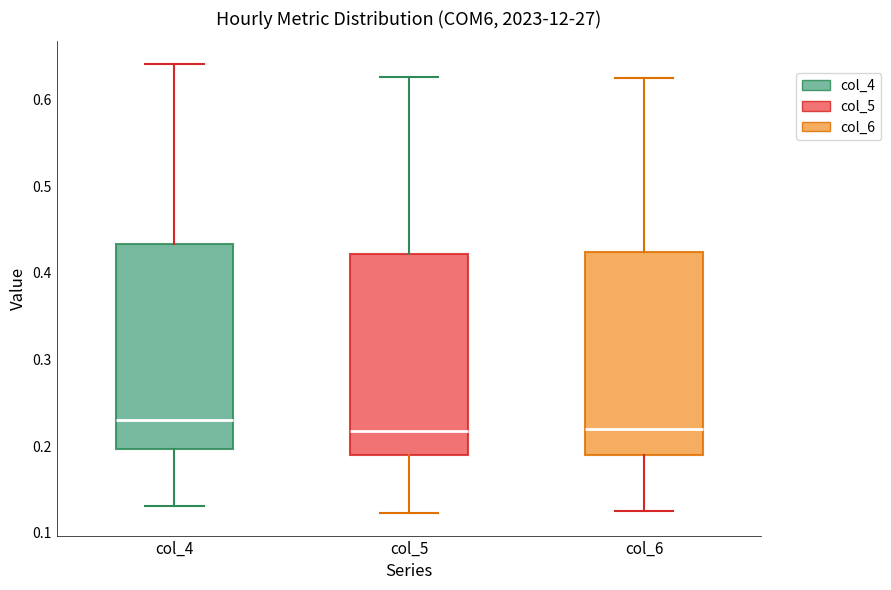

Reading left to right, transcribe this box plot: for each box, give where its median line is, the range the box spans, and where its two whiskers end, as read against the y-axis. The values are not printed on the chart, so give them approximately, as read against the axis.

col_4: median 0.23, box 0.20 to 0.43, whiskers 0.13 to 0.64
col_5: median 0.22, box 0.19 to 0.42, whiskers 0.12 to 0.63
col_6: median 0.22, box 0.19 to 0.42, whiskers 0.13 to 0.63